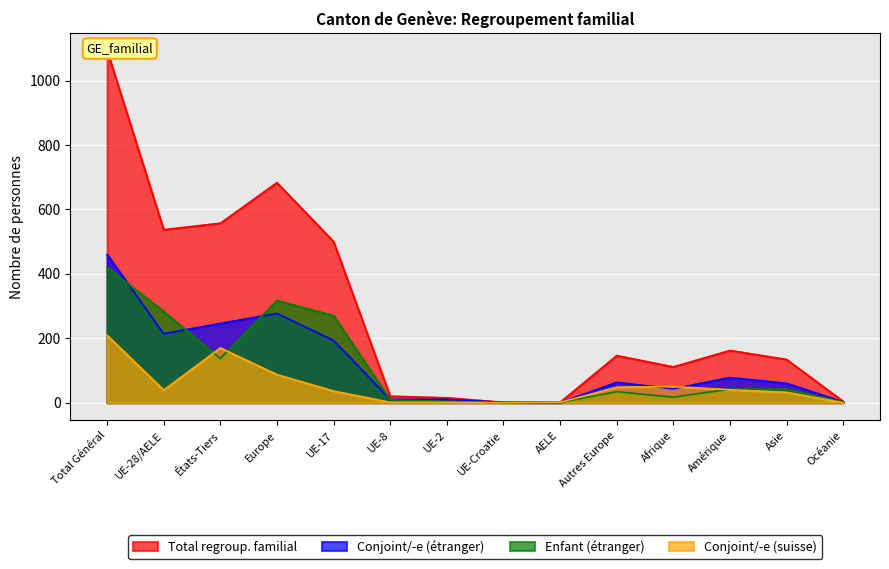

What is the label of the 10th point from the left?

Autres Europe